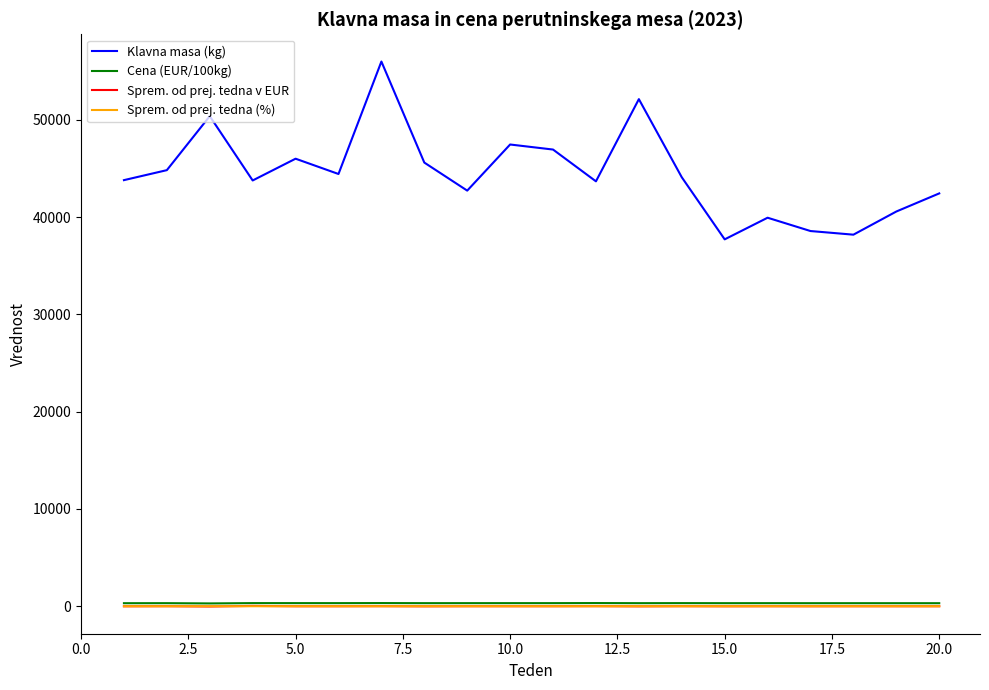

Which series has the largest range (max minus min)?

Klavna masa (kg)